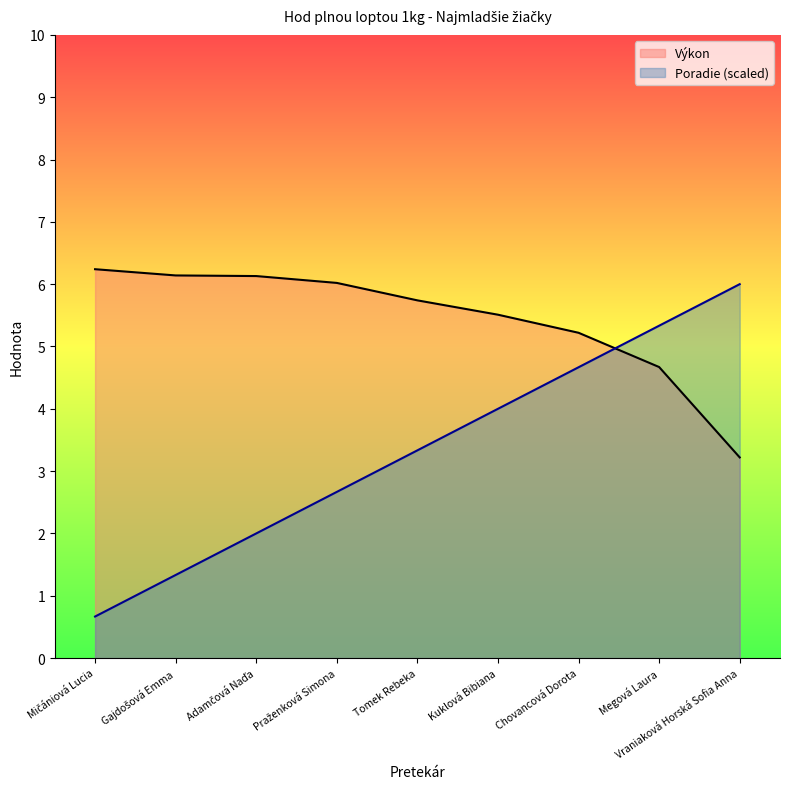

What position from the right is Mičániová Lucia?

9